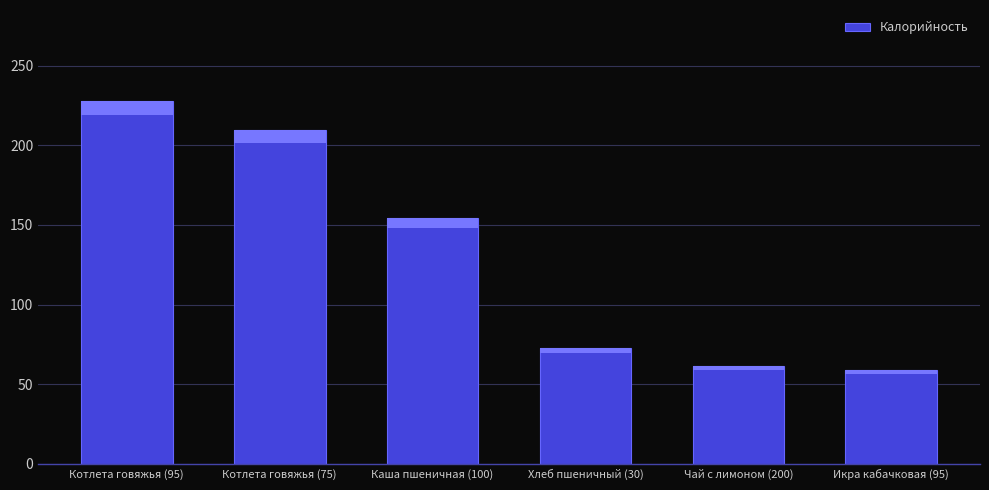

How many data points are less than 154?

3